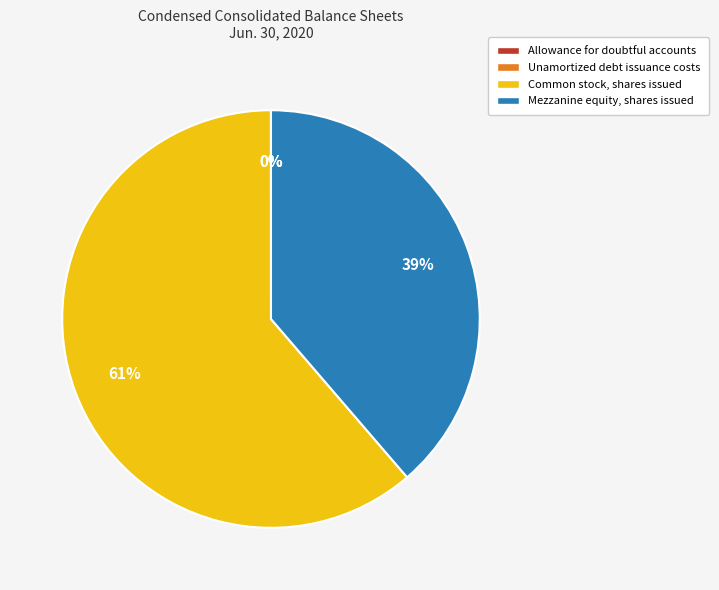

To the nearest percent, what is the difference between the largest and smallest slice percentages?

61%